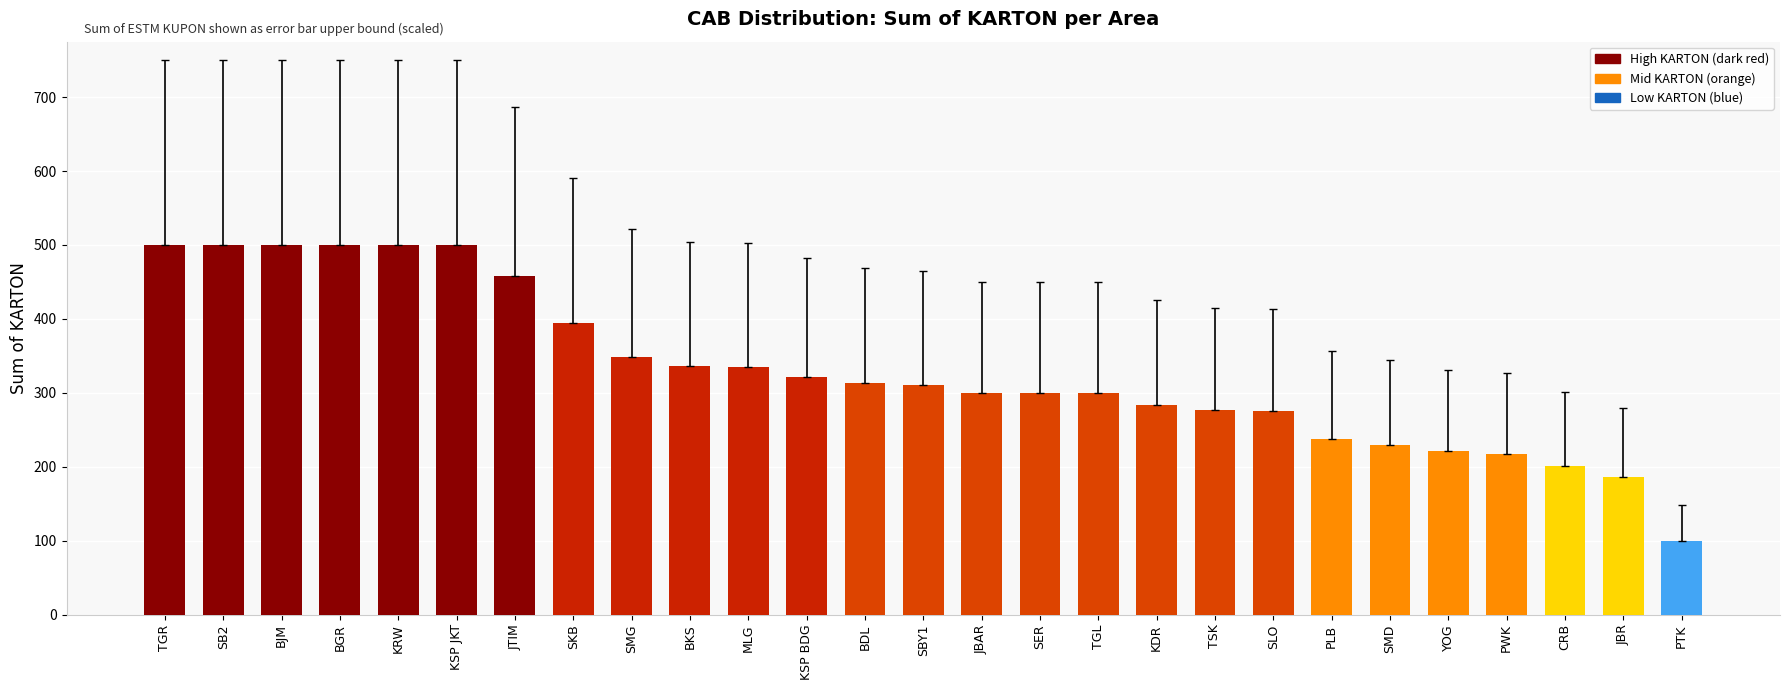

What is the value of the 16th bar from the left?

300.0